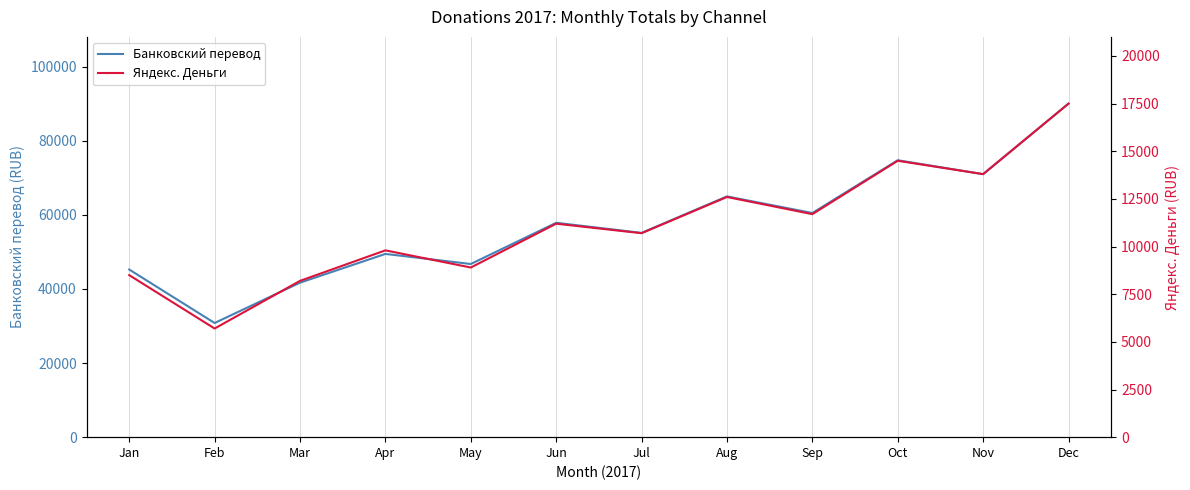

Reading left to right, list all the values displayed in this chart.

Банковский перевод: Jan=45230	Feb=30800	Mar=41680	Apr=49440	May=46720	Jun=57840	Jul=55120	Aug=64960	Sep=60480	Oct=74720	Nov=70960	Dec=90000
Яндекс. Деньги: Jan=8500	Feb=5700	Mar=8200	Apr=9800	May=8900	Jun=11200	Jul=10700	Aug=12600	Sep=11700	Oct=14500	Nov=13800	Dec=17500